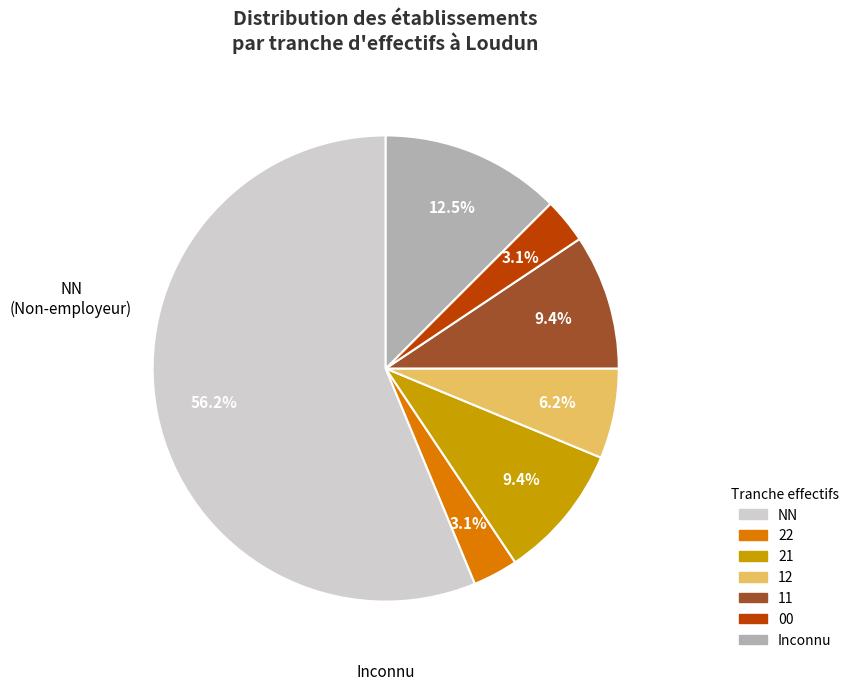

Does any single category account for the majority?

Yes